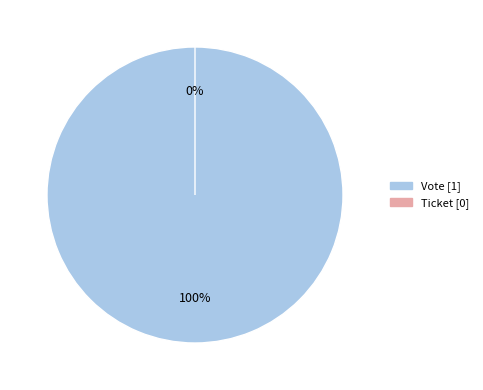

To the nearest percent, what is the difference between the Ticket and Vote slice percentages?

100%